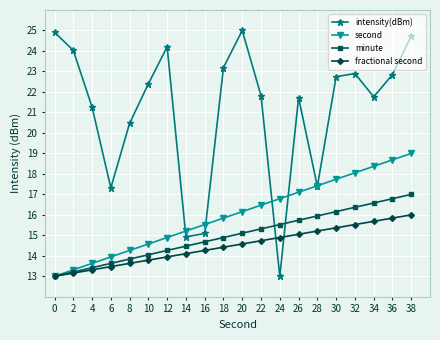

The second series shows 3.0 at 6. True or false?

False